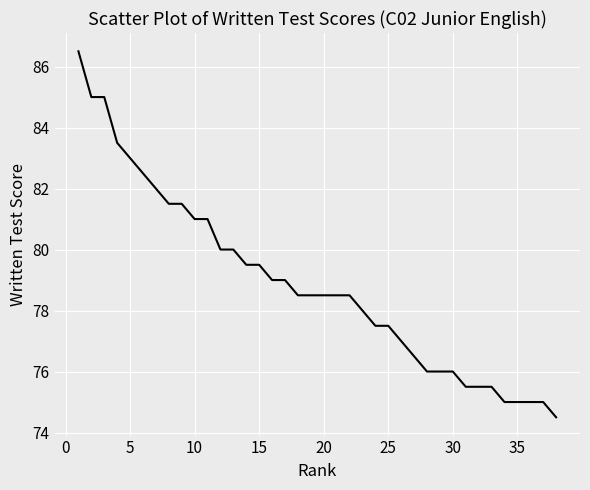

What is the minimum value shown in the chart?

74.5